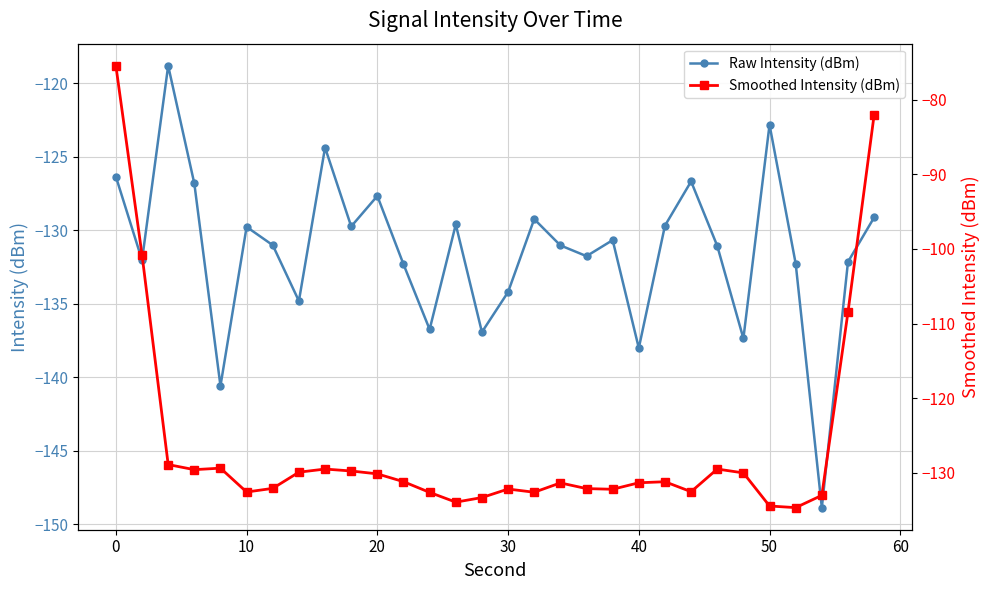

In Raw Intensity (dBm), how many points are higher than both neighbors (excluding endpoints)?

9